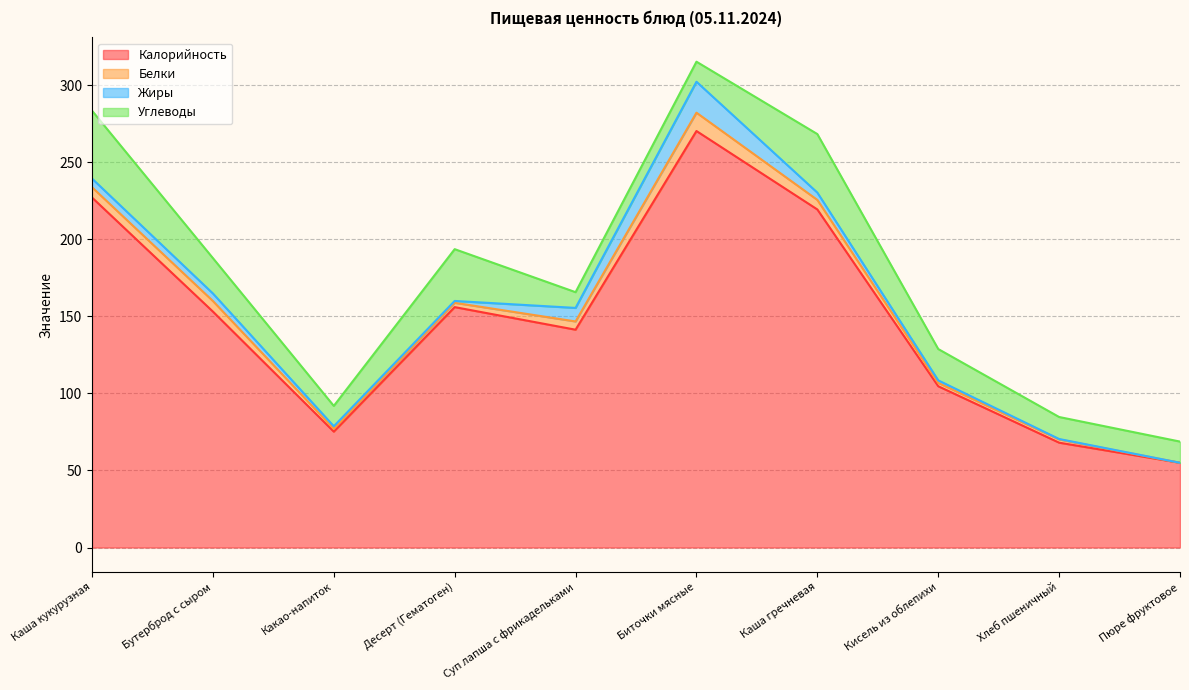

At which category does Углеводы reach its first local valley?

Какао-напиток